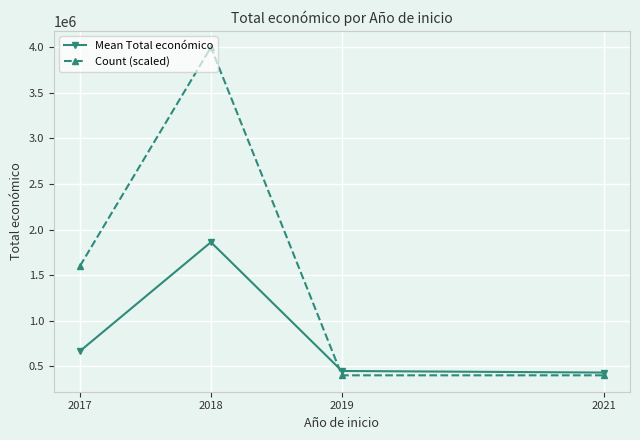

In Count (scaled), how many points are higher than both neighbors (excluding endpoints)?

1